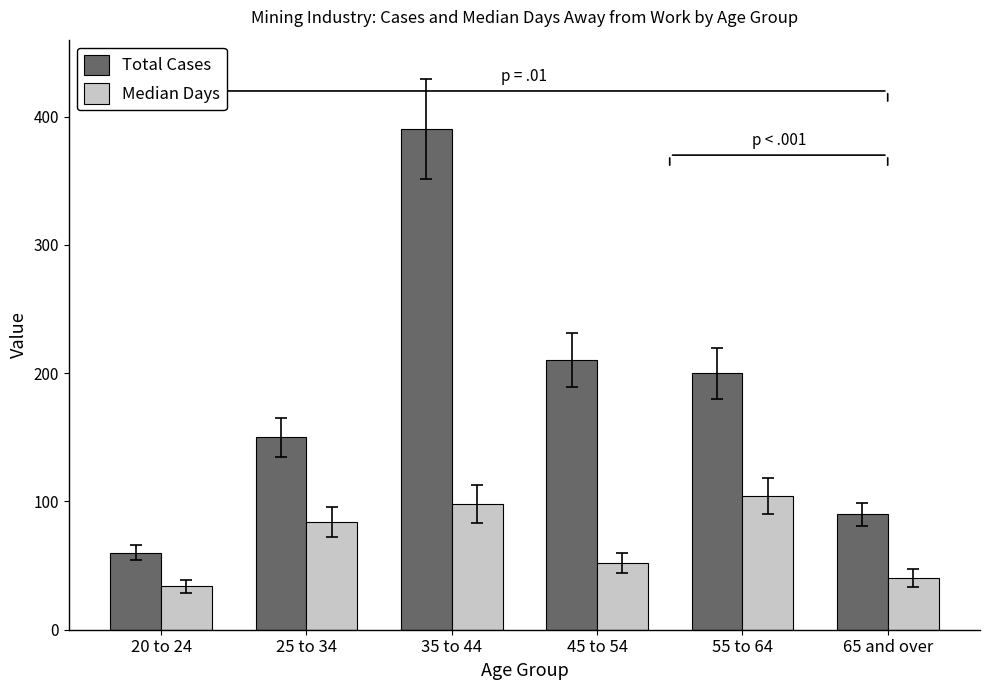

Which series changed the most between 20 to 24 and 55 to 64?

Total Cases